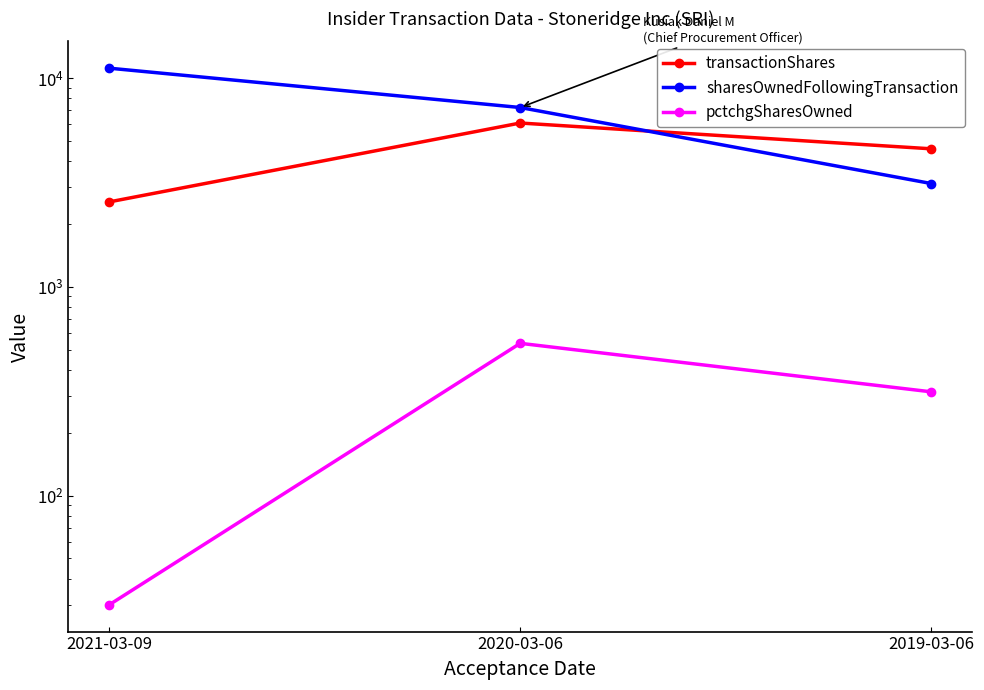

Reading left to right, extract all data points from this chart.

transactionShares: 2550	6085	4579
sharesOwnedFollowingTransaction: 11140	7220	3123
pctchgSharesOwned: 30	536	314